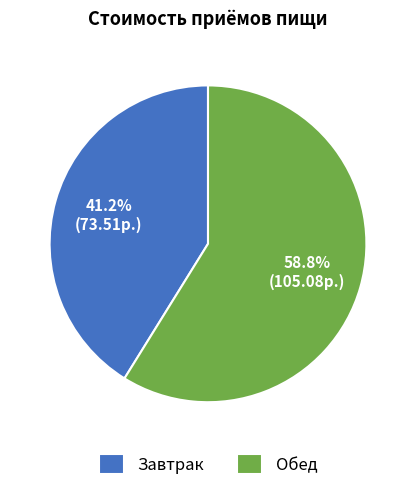

The Обед slice represents 59% of the pie. True or false?

True